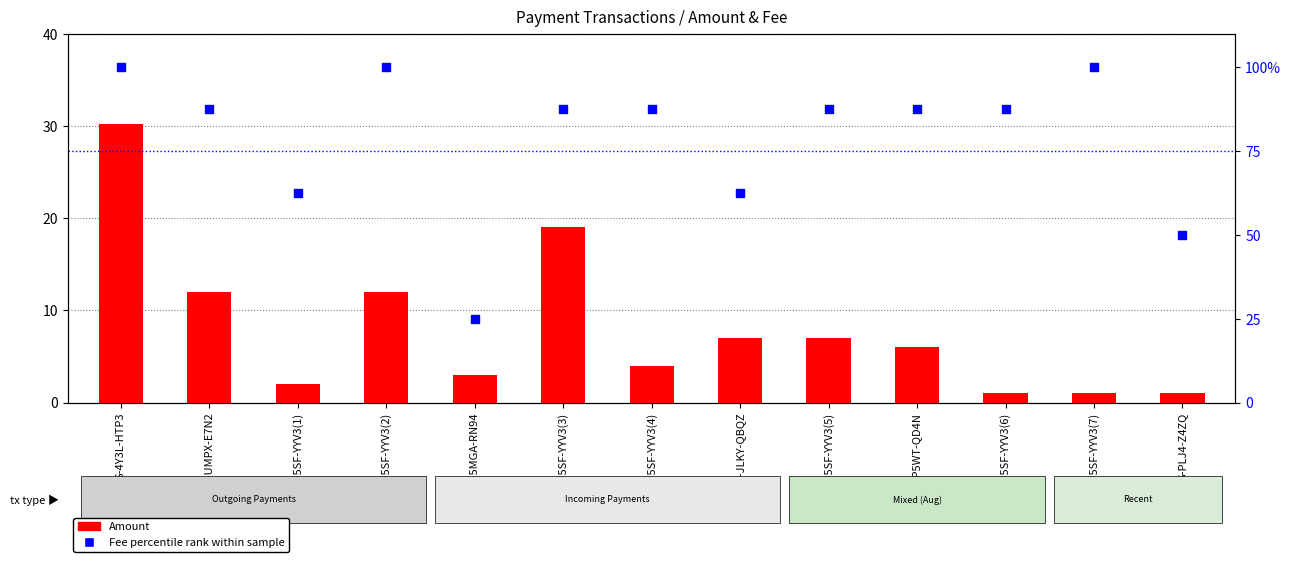

Which series has the largest Y range (max minus min)?

Fee percentile rank